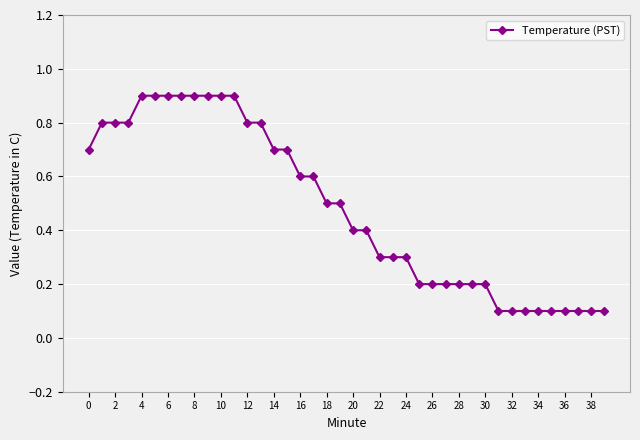

What is the difference between the second highest and second lowest values?

0.8